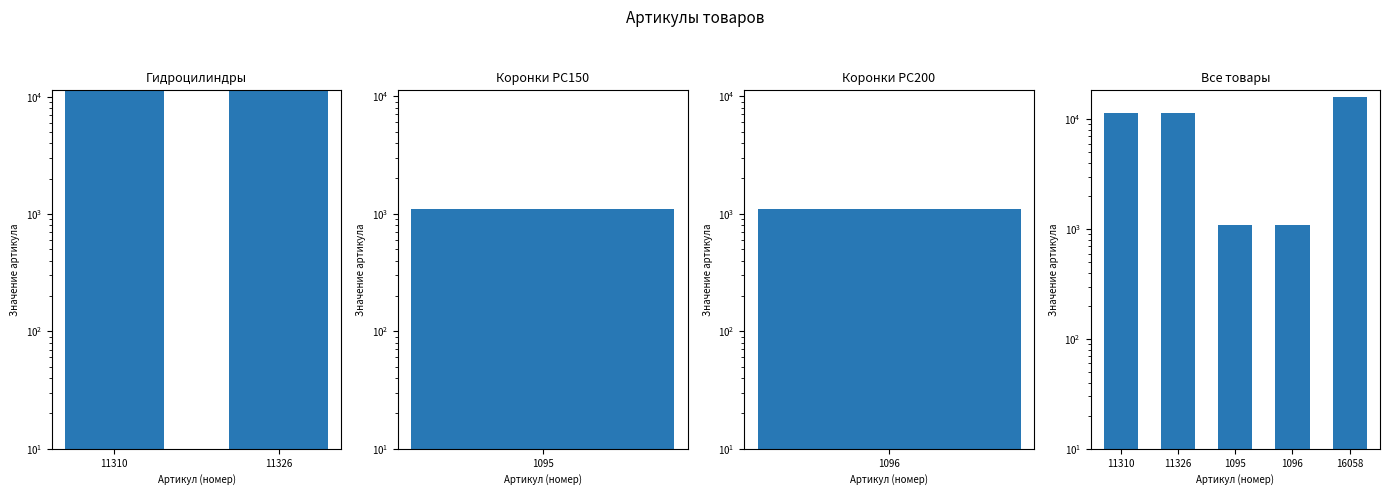

How many bars are there in total?

5